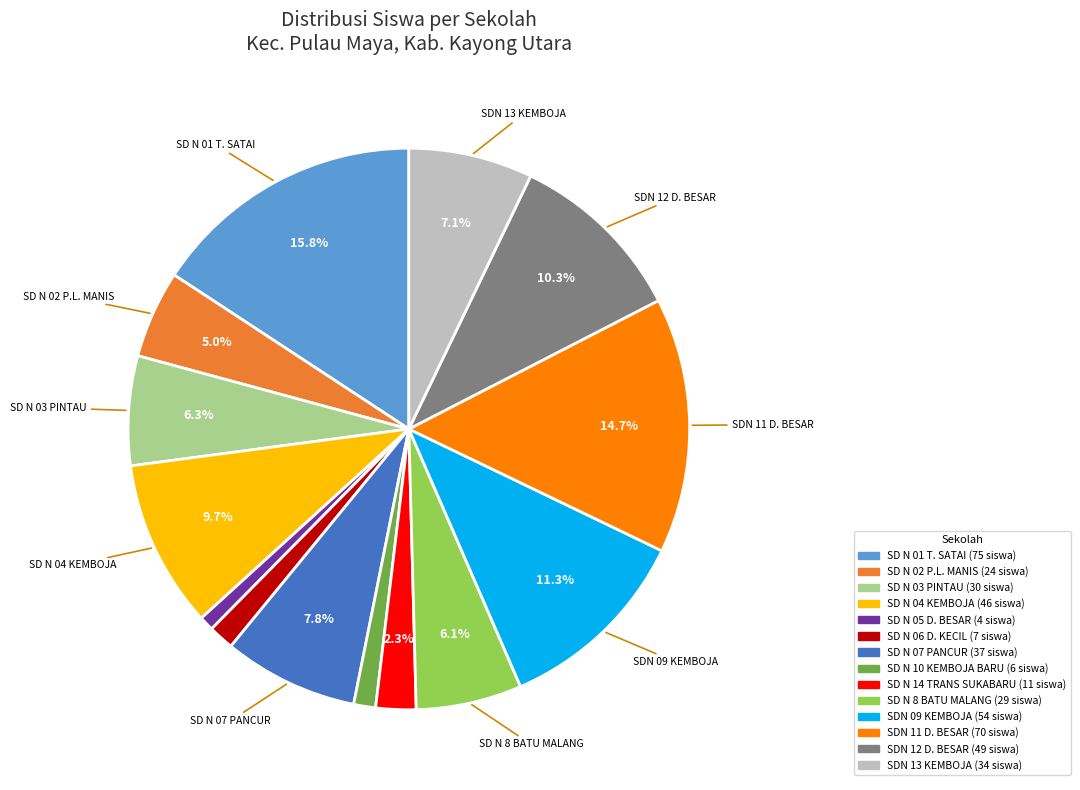

Count the number of slices in the pie.

14